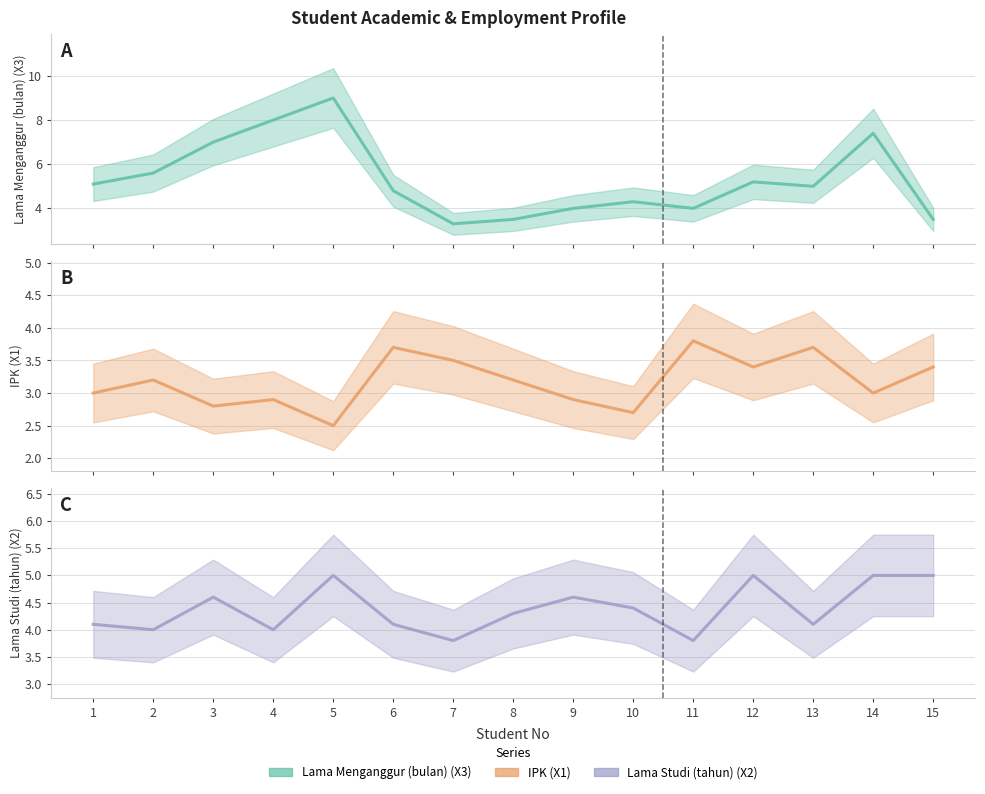

Where is the first local maximum for Lama Studi (tahun) (X2)?

3